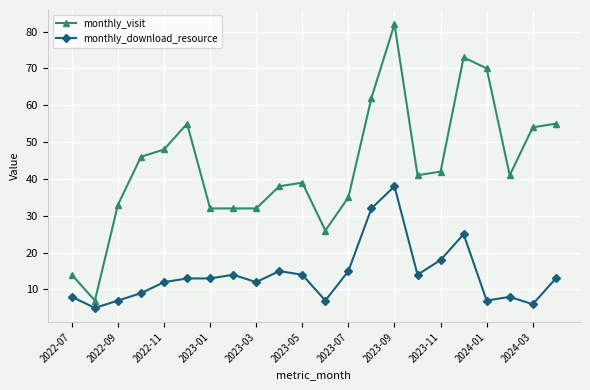

What is the difference between the second highest and minimum values in the monthly_download_resource series?

27